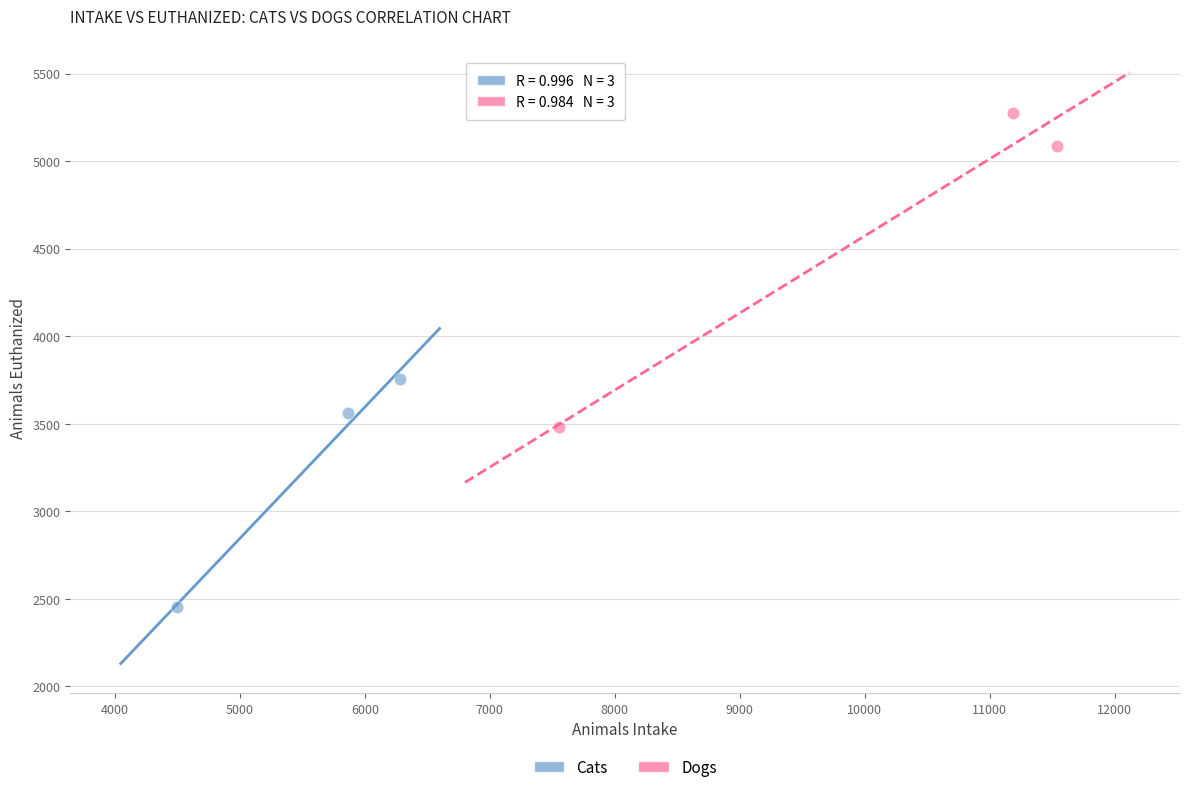

Which series reaches the maximum Y coordinate?

Dogs